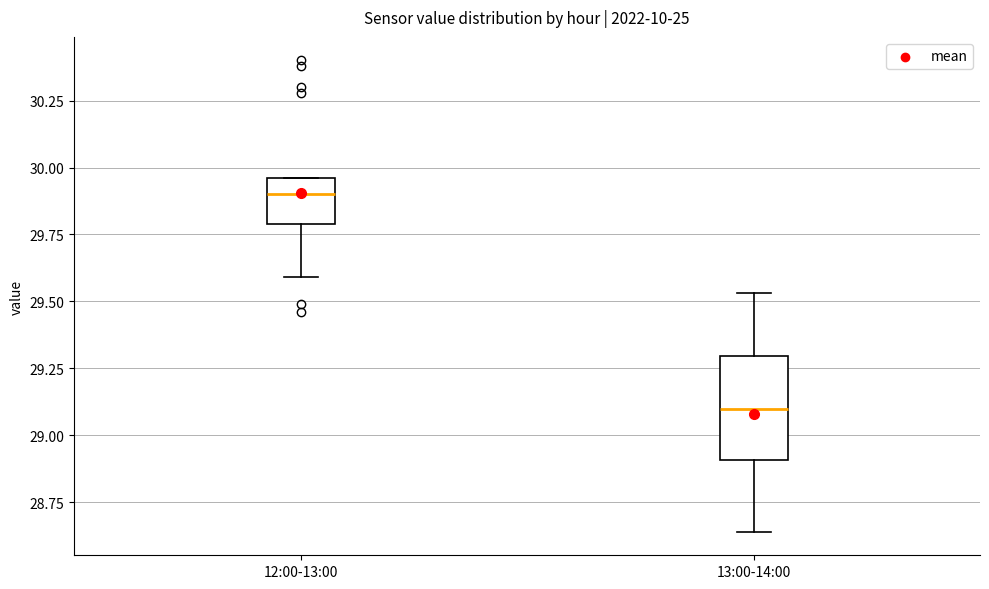

Reading left to right, transcribe this box plot: for each box, give where its median line is, the range the box spans, and where its two whiskers end, as read against the y-axis. The values are not printed on the chart, so give them approximately, as read against the axis.

12:00-13:00: median 29.90, box 29.80 to 29.95, whiskers 29.60 to 29.95
13:00-14:00: median 29.10, box 28.90 to 29.30, whiskers 28.65 to 29.55